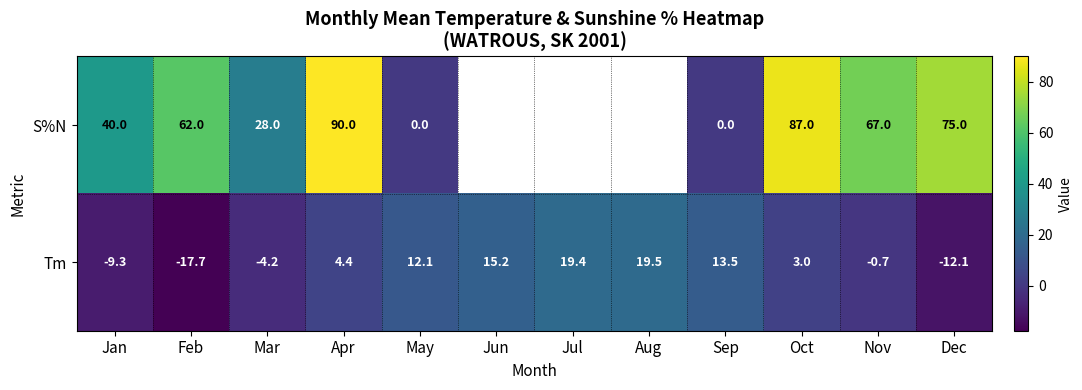

The value of S%N at Jan is 40.0. True or false?

True